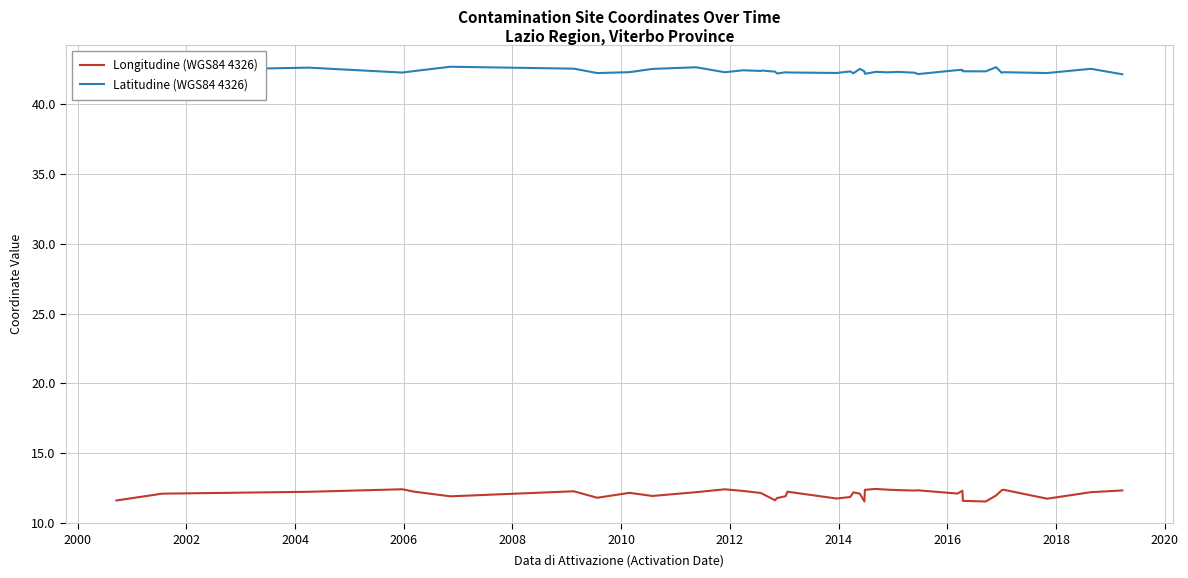

Rank the series by their maximum value, from lowest to highest.

Longitudine (WGS84 4326), Latitudine (WGS84 4326)